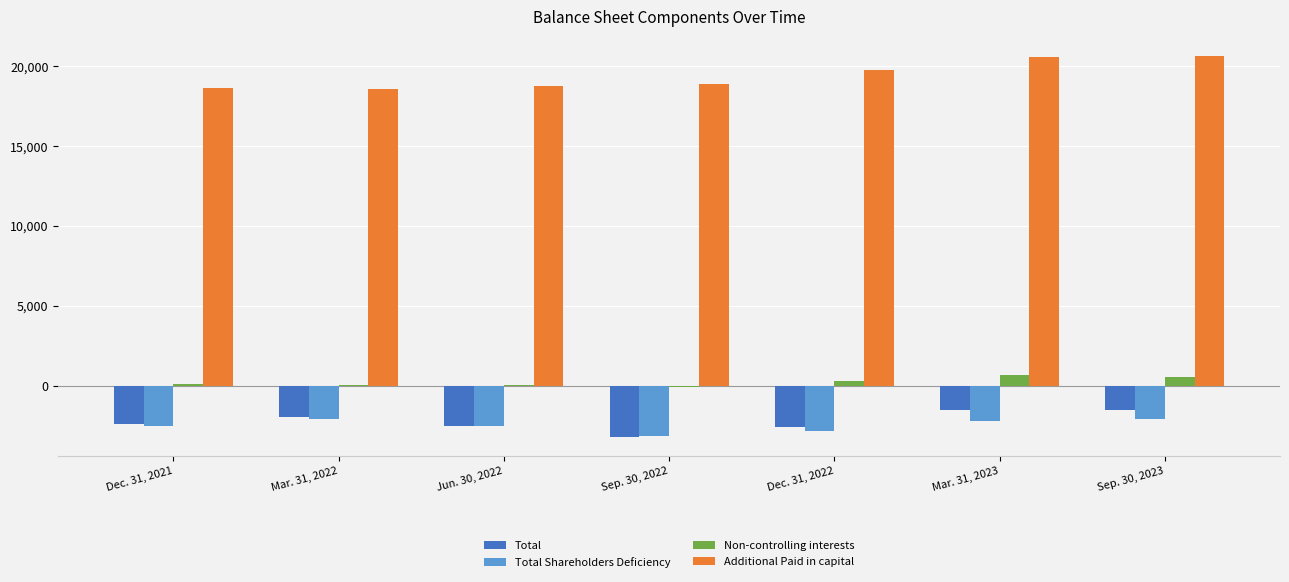

How many groups of bars are there?

7